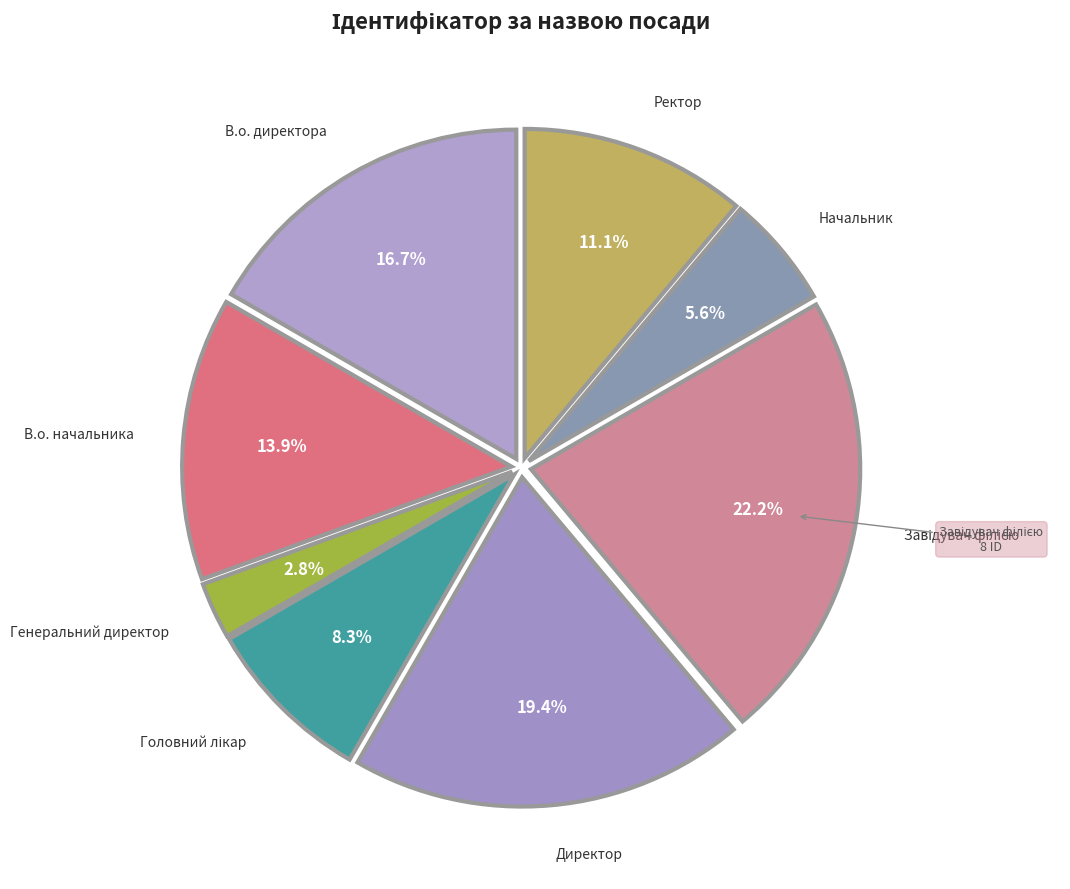

To the nearest percent, what is the difference between the largest and smallest slice percentages?

19%